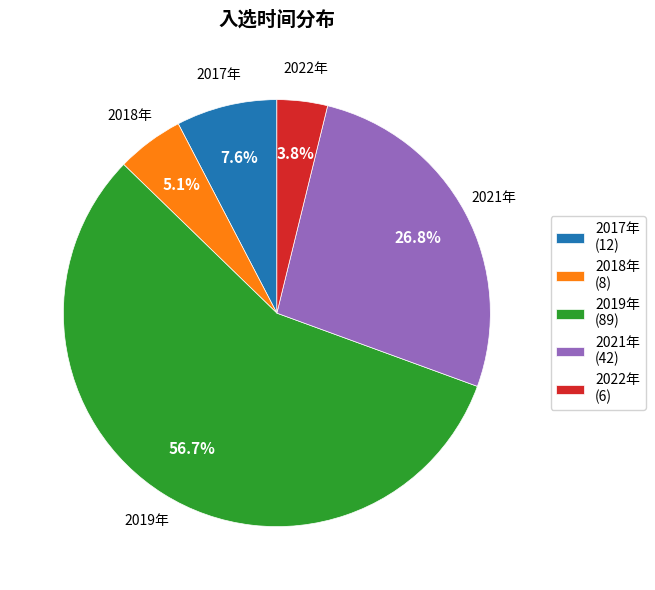

Is the sum of 2022年 and 2018年 greater than half?

No